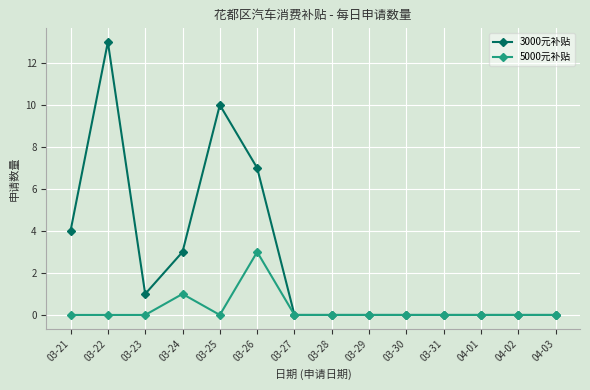

What is the difference between the highest and lowest values at 03-25?

10